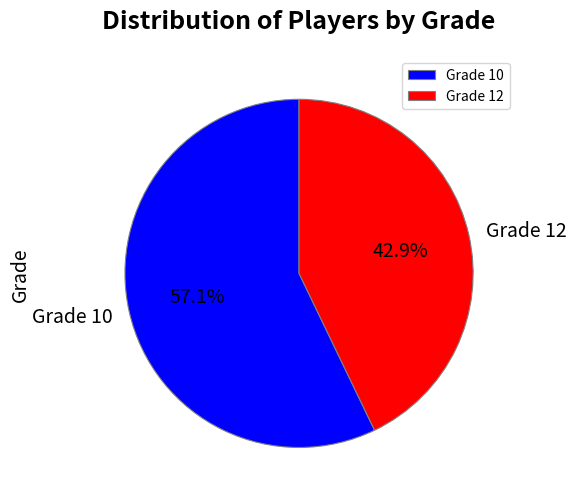

Which has a higher value, Grade 10 or Grade 12?

Grade 10